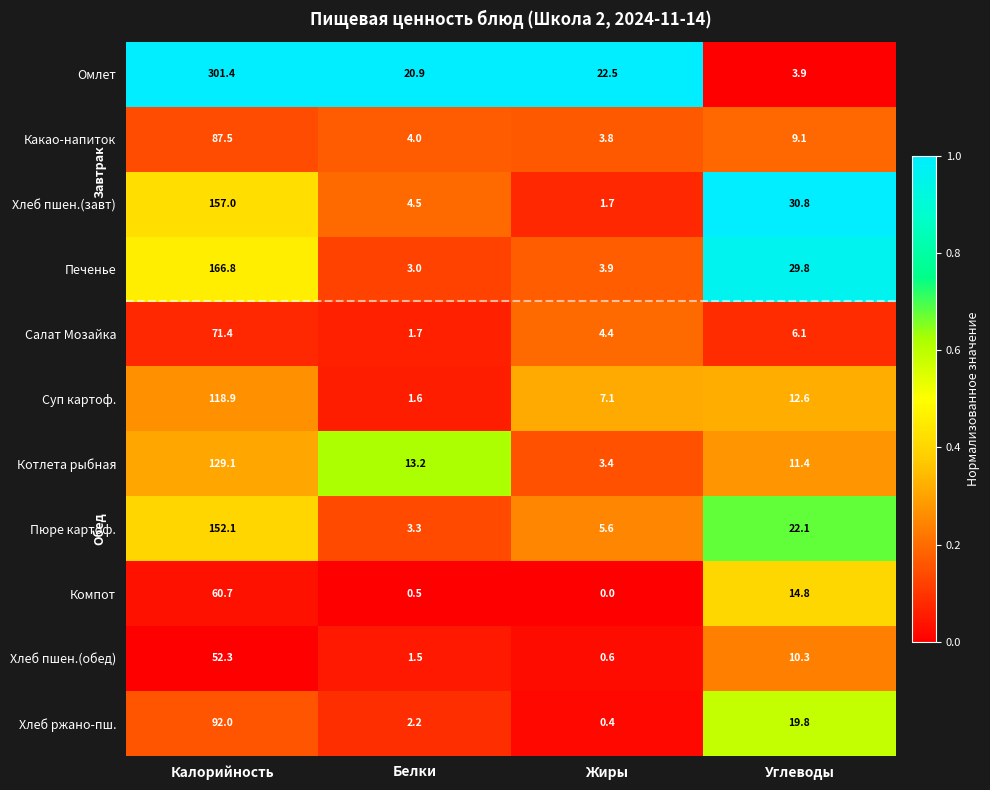

The Хлеб пшен.(завт) series shows 2.3 at Жиры. True or false?

False